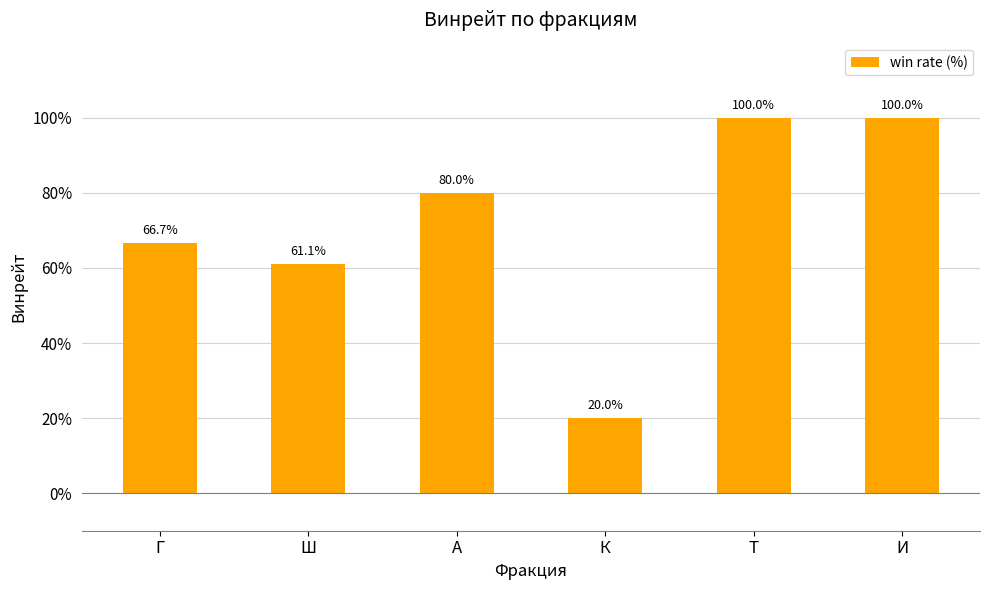

What value does the data have at К?

20.0